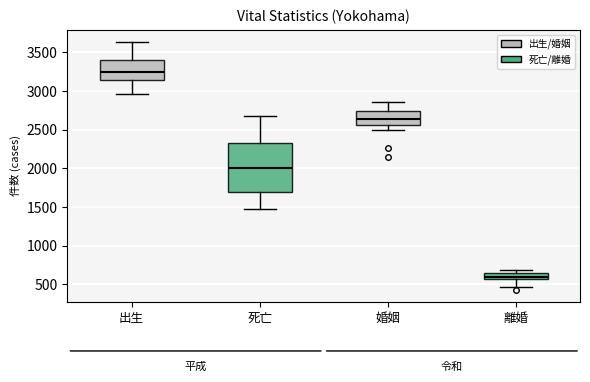

Where is the lower edge of the box for 離婚 on the y-axis? The values are not printed on the chart, so give them approximately, as read against the axis.

550